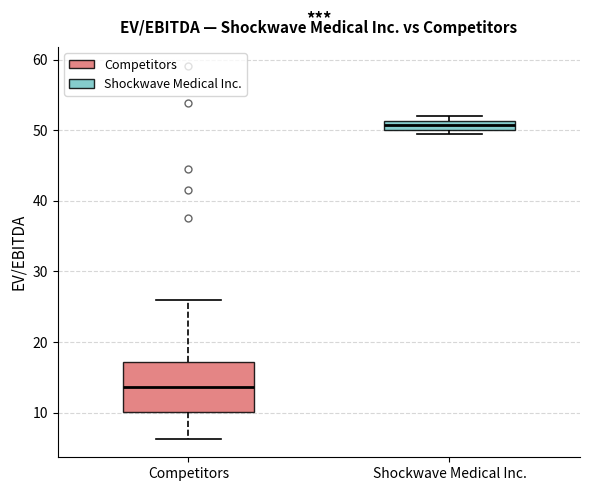

Where does the upper whisker of the box for Competitors end on the y-axis? The values are not printed on the chart, so give them approximately, as read against the axis.

26